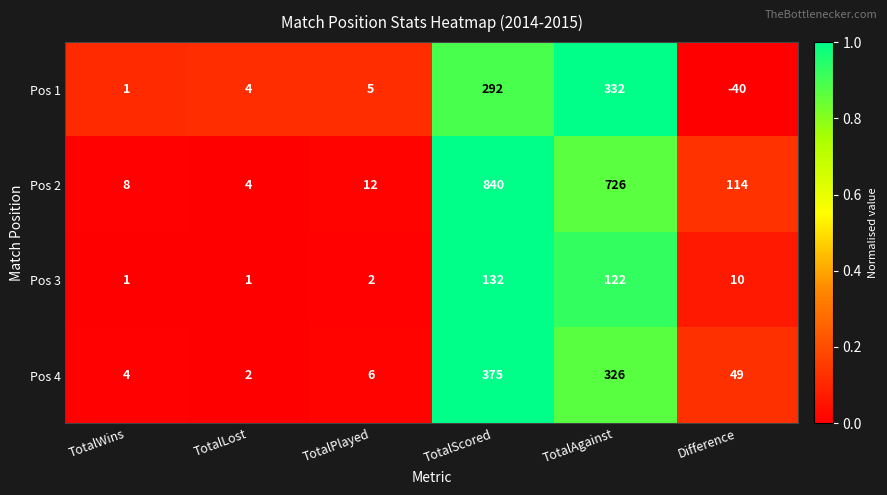

At which label is Pos 2 closest to 422?

TotalAgainst